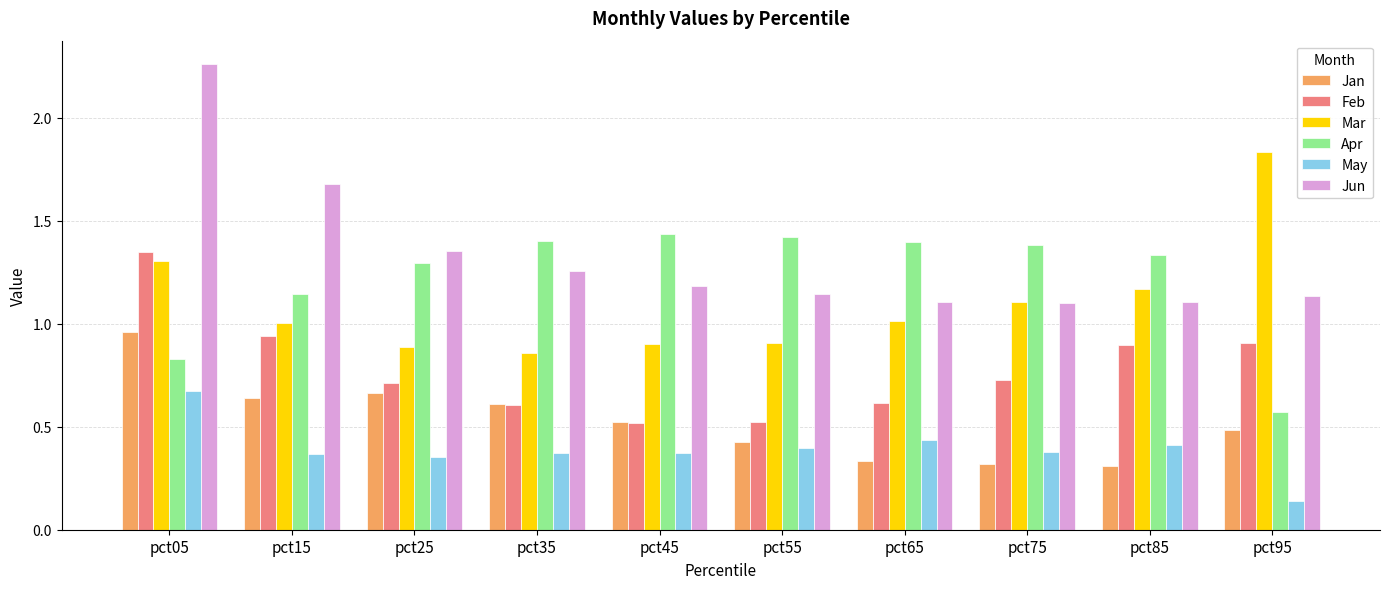

At which label does May reach its peak?

pct05